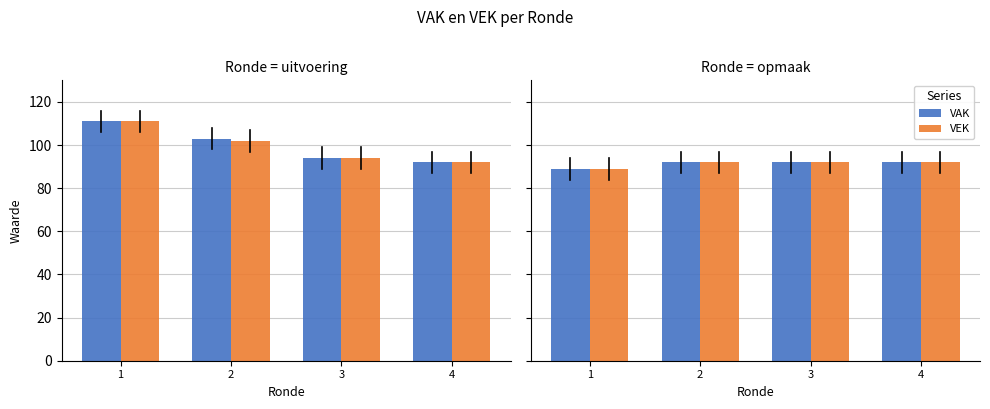

Between 2 and 1, which is larger?

2